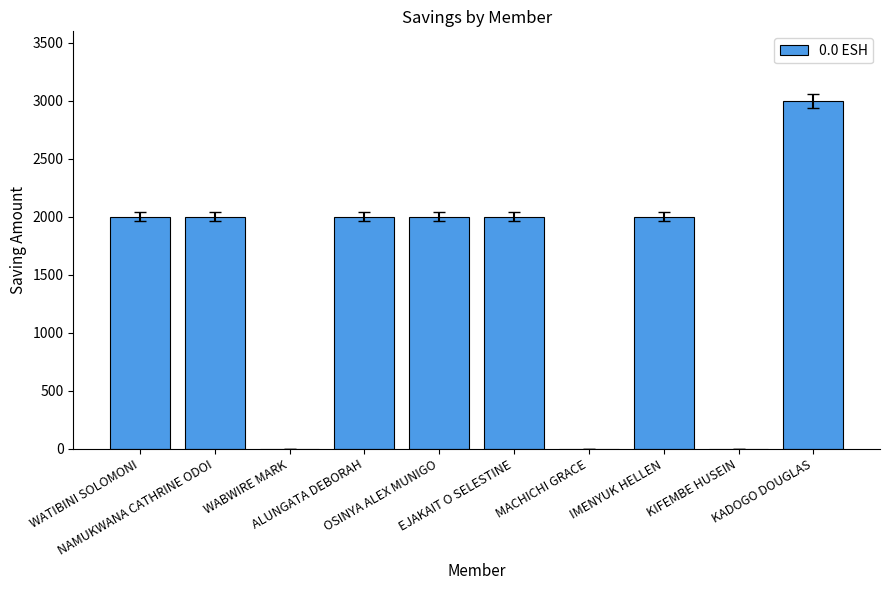

What is the sum of all values?

15000